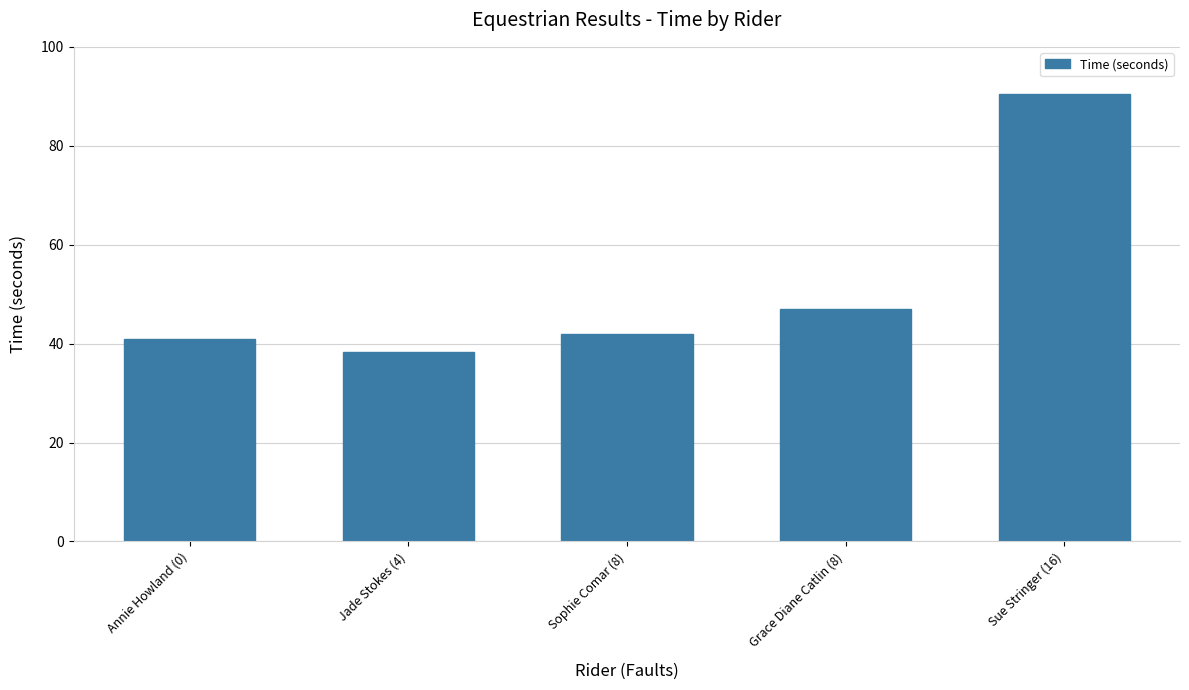

What is the label of the 2nd bar from the right?

Grace Diane Catlin (8)